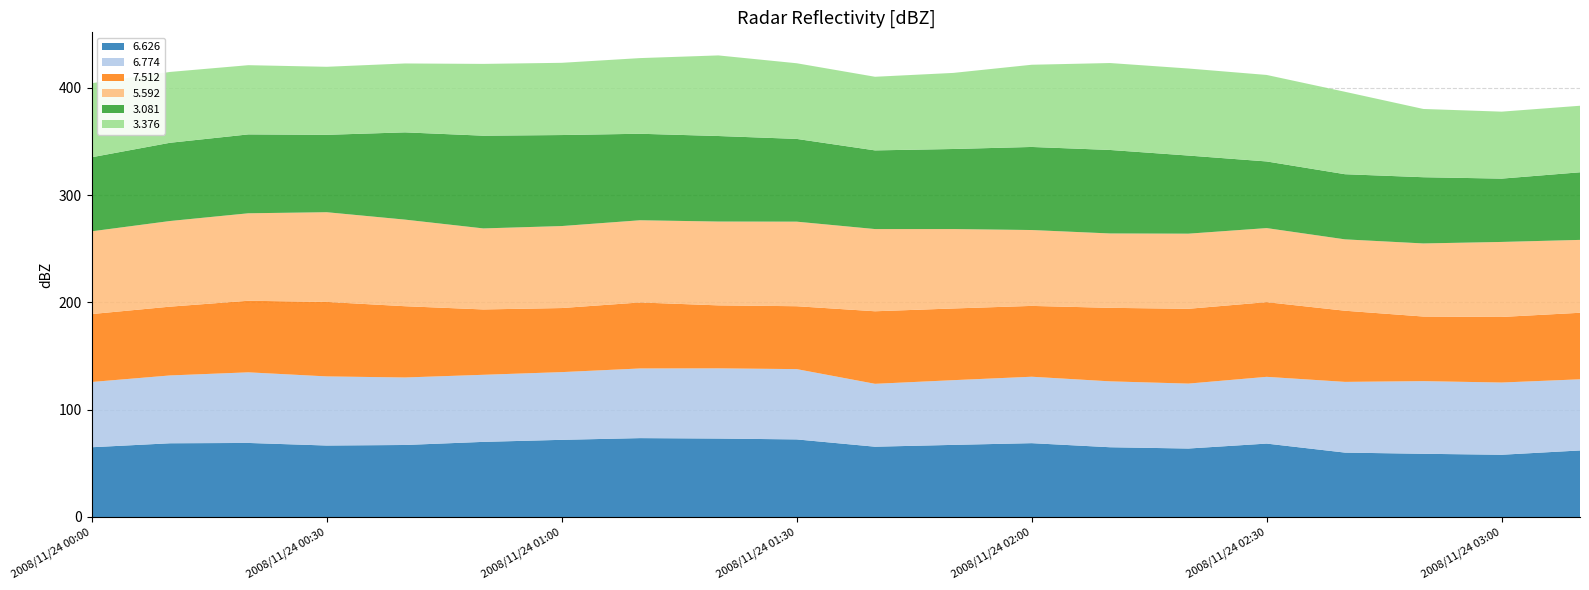

Reading right to left, list all the values displayed in this chart.

6.626: 2008/11/24 03:10=62.0	2008/11/24 03:00=58.0	2008/11/24 02:50=58.9	2008/11/24 02:40=60.0	2008/11/24 02:30=68.4	2008/11/24 02:20=63.8	2008/11/24 02:10=65.0	2008/11/24 02:00=68.8	2008/11/24 01:50=67.2	2008/11/24 01:40=65.5	2008/11/24 01:30=72.3	2008/11/24 01:20=73.1	2008/11/24 01:10=73.5	2008/11/24 01:00=71.9	2008/11/24 00:50=70.0	2008/11/24 00:40=67.1	2008/11/24 00:30=66.6	2008/11/24 00:20=69.0	2008/11/24 00:10=68.7	2008/11/24 00:00=65.0
6.774: 2008/11/24 03:10=66.3	2008/11/24 03:00=67.3	2008/11/24 02:50=67.7	2008/11/24 02:40=65.9	2008/11/24 02:30=62.2	2008/11/24 02:20=60.5	2008/11/24 02:10=61.4	2008/11/24 02:00=61.9	2008/11/24 01:50=60.3	2008/11/24 01:40=58.6	2008/11/24 01:30=65.5	2008/11/24 01:20=65.4	2008/11/24 01:10=64.9	2008/11/24 01:00=63.1	2008/11/24 00:50=62.5	2008/11/24 00:40=62.9	2008/11/24 00:30=64.4	2008/11/24 00:20=65.8	2008/11/24 00:10=63.2	2008/11/24 00:00=60.8
7.512: 2008/11/24 03:10=62.0	2008/11/24 03:00=61.1	2008/11/24 02:50=60.2	2008/11/24 02:40=66.3	2008/11/24 02:30=69.6	2008/11/24 02:20=69.7	2008/11/24 02:10=68.5	2008/11/24 02:00=66.0	2008/11/24 01:50=66.8	2008/11/24 01:40=67.6	2008/11/24 01:30=58.6	2008/11/24 01:20=58.7	2008/11/24 01:10=61.5	2008/11/24 01:00=59.7	2008/11/24 00:50=60.9	2008/11/24 00:40=66.4	2008/11/24 00:30=69.4	2008/11/24 00:20=66.7	2008/11/24 00:10=64.1	2008/11/24 00:00=63.3
5.592: 2008/11/24 03:10=67.9	2008/11/24 03:00=69.9	2008/11/24 02:50=68.1	2008/11/24 02:40=66.5	2008/11/24 02:30=69.0	2008/11/24 02:20=70.0	2008/11/24 02:10=69.3	2008/11/24 02:00=70.7	2008/11/24 01:50=74.0	2008/11/24 01:40=76.6	2008/11/24 01:30=78.8	2008/11/24 01:20=78.1	2008/11/24 01:10=76.6	2008/11/24 01:00=76.4	2008/11/24 00:50=75.5	2008/11/24 00:40=80.7	2008/11/24 00:30=83.6	2008/11/24 00:20=81.5	2008/11/24 00:10=79.8	2008/11/24 00:00=77.1
3.081: 2008/11/24 03:10=63.0	2008/11/24 03:00=59.0	2008/11/24 02:50=61.7	2008/11/24 02:40=60.7	2008/11/24 02:30=62.1	2008/11/24 02:20=72.8	2008/11/24 02:10=77.8	2008/11/24 02:00=77.4	2008/11/24 01:50=74.6	2008/11/24 01:40=73.3	2008/11/24 01:30=77.1	2008/11/24 01:20=79.7	2008/11/24 01:10=80.6	2008/11/24 01:00=84.8	2008/11/24 00:50=86.4	2008/11/24 00:40=81.3	2008/11/24 00:30=72.1	2008/11/24 00:20=73.5	2008/11/24 00:10=72.9	2008/11/24 00:00=69.0
3.376: 2008/11/24 03:10=62.0	2008/11/24 03:00=62.4	2008/11/24 02:50=63.6	2008/11/24 02:40=76.8	2008/11/24 02:30=80.6	2008/11/24 02:20=81.1	2008/11/24 02:10=81.0	2008/11/24 02:00=76.6	2008/11/24 01:50=70.9	2008/11/24 01:40=68.6	2008/11/24 01:30=70.5	2008/11/24 01:20=75.1	2008/11/24 01:10=70.5	2008/11/24 01:00=67.3	2008/11/24 00:50=66.9	2008/11/24 00:40=64.2	2008/11/24 00:30=63.4	2008/11/24 00:20=64.5	2008/11/24 00:10=66.0	2008/11/24 00:00=69.0